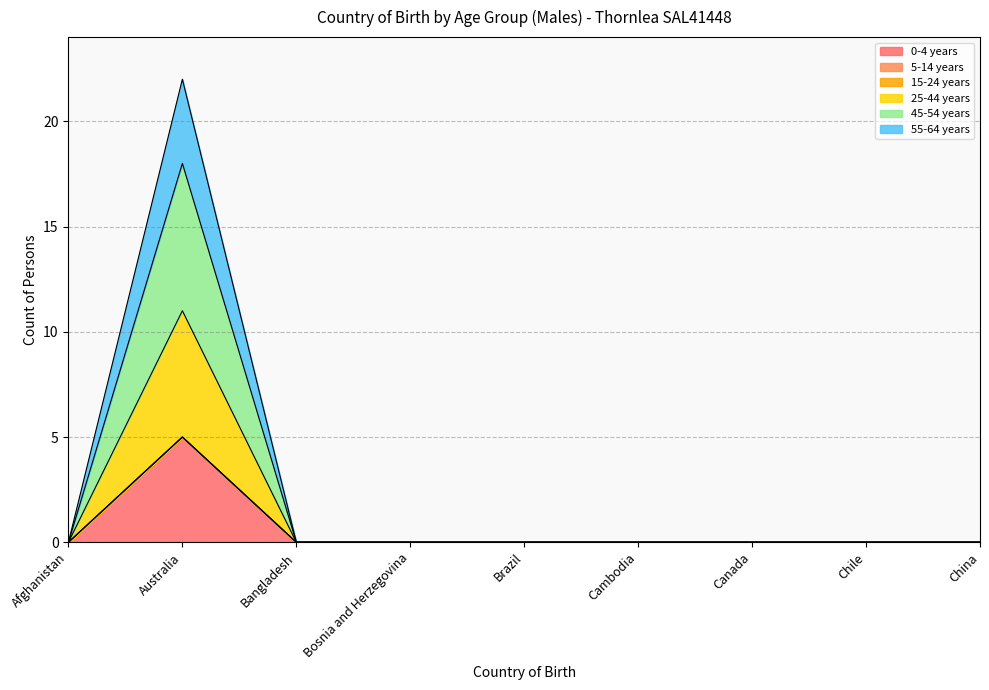

True or false: 55-64 years and 45-54 years cross at least once.

False